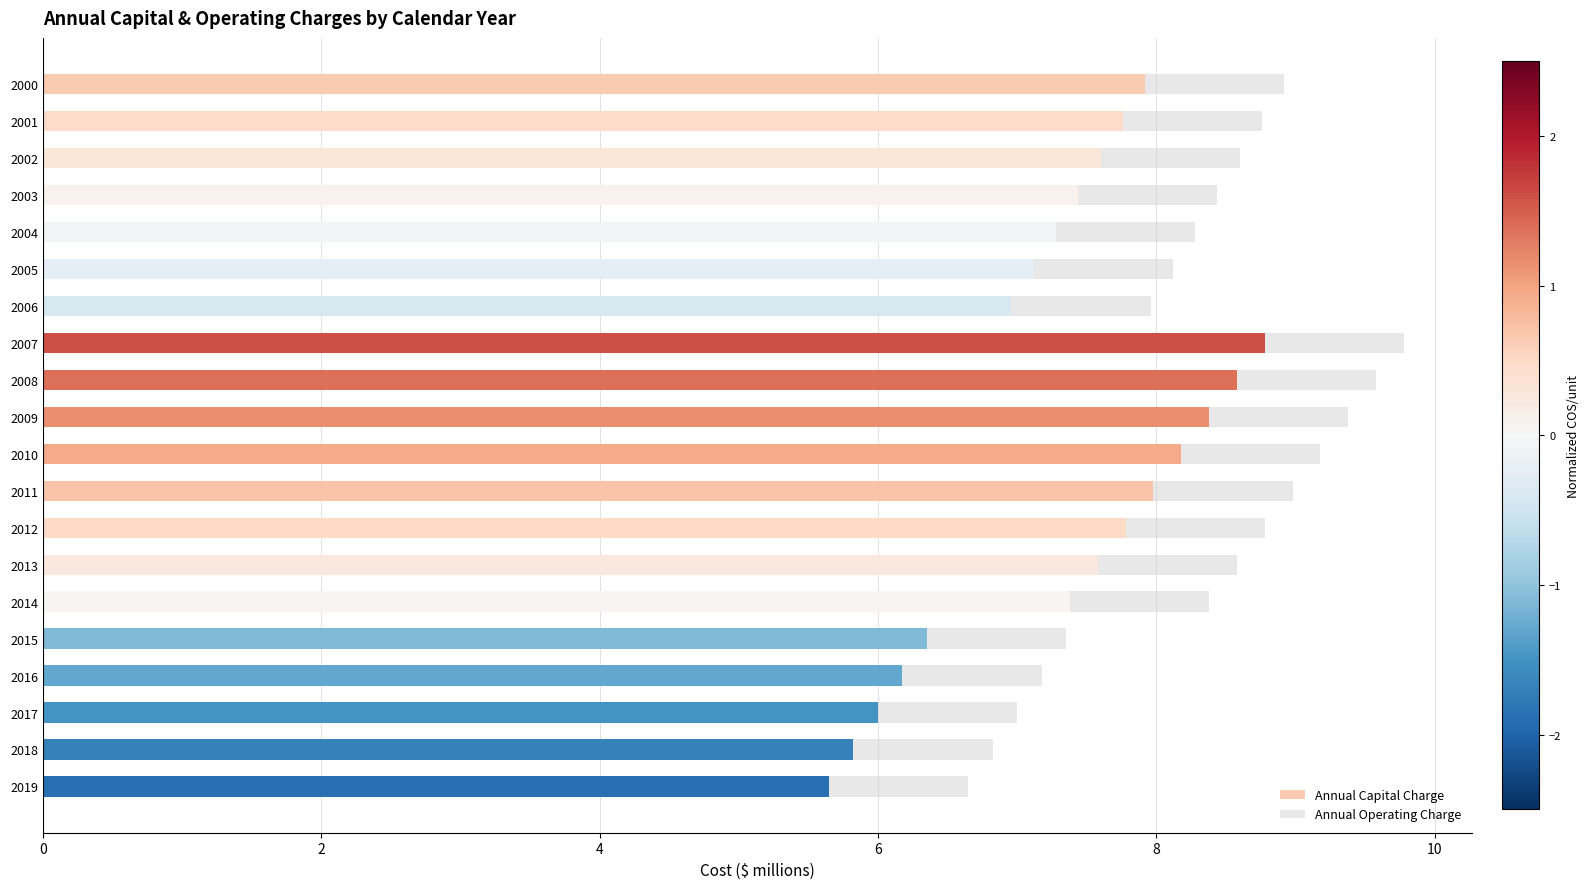

The Annual Capital Charge series shows 3.7 at 2010. True or false?

False